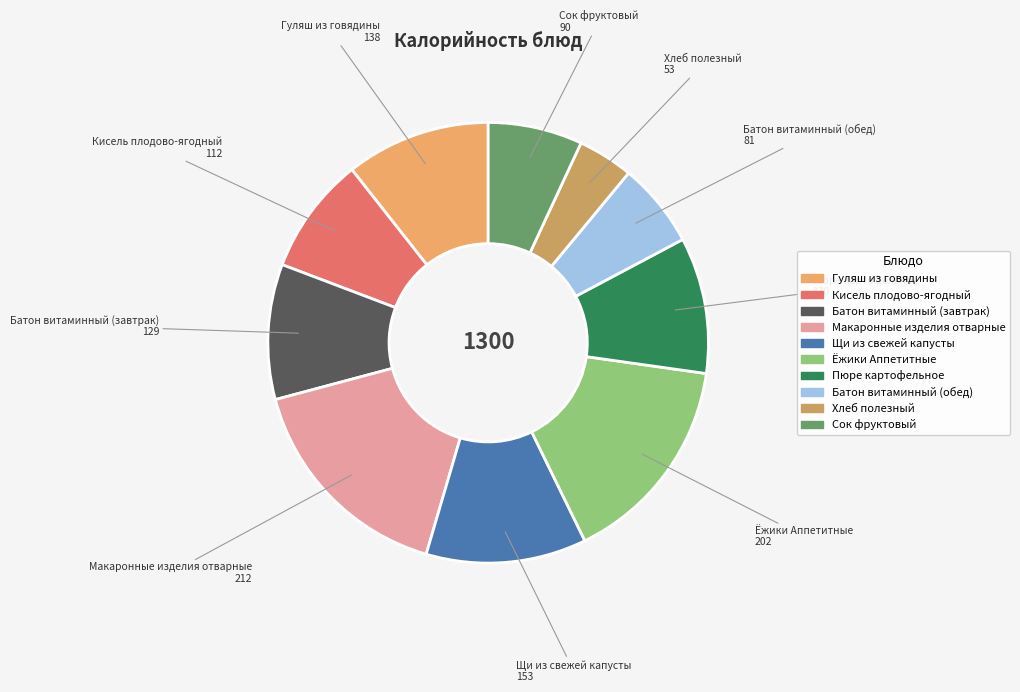

Between Батон витаминный (завтрак) and Макаронные изделия отварные, which is larger?

Макаронные изделия отварные